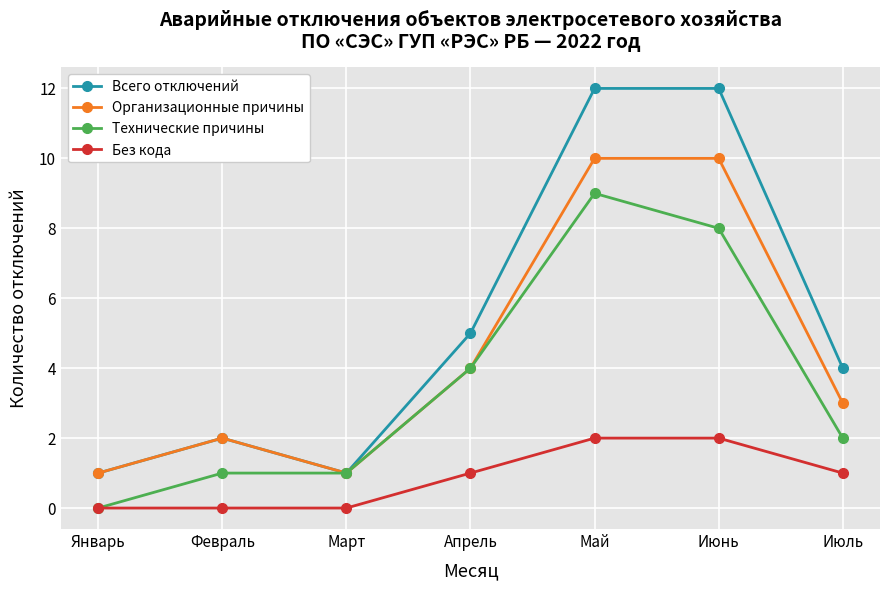

Reading left to right, transcribe all the data shown in this chart.

Всего отключений: 1	2	1	5	12	12	4
Организационные причины: 1	2	1	4	10	10	3
Технические причины: 0	1	1	4	9	8	2
Без кода: 0	0	0	1	2	2	1